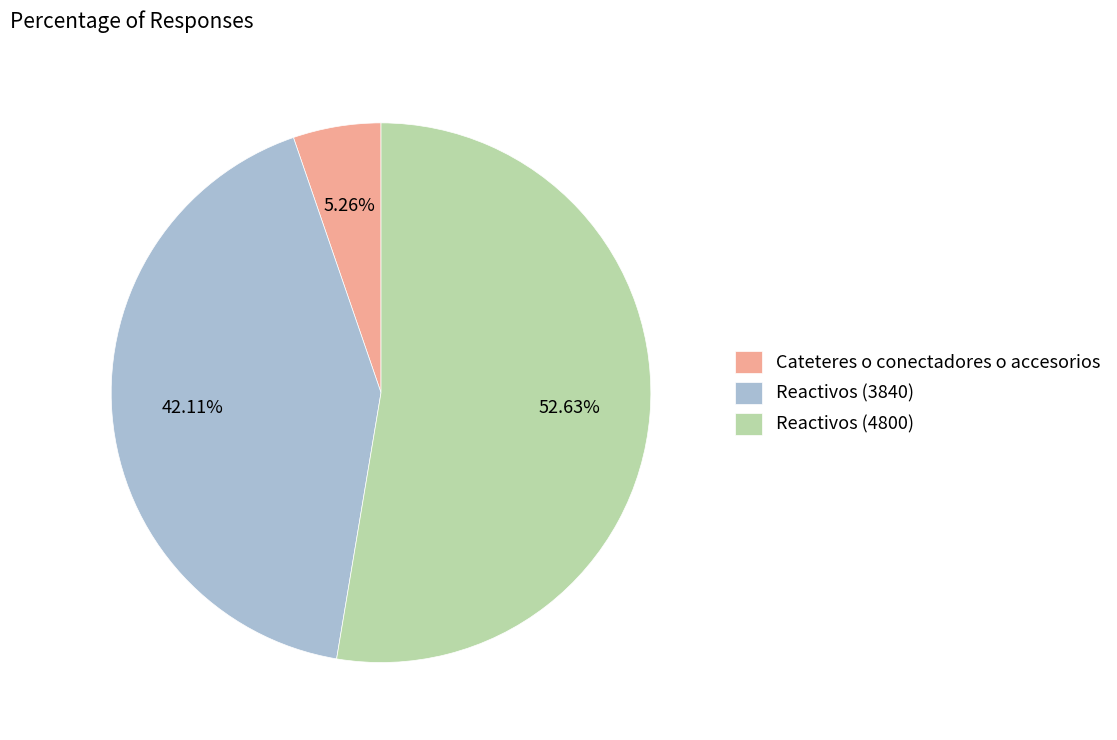

Does any single category account for the majority?

Yes